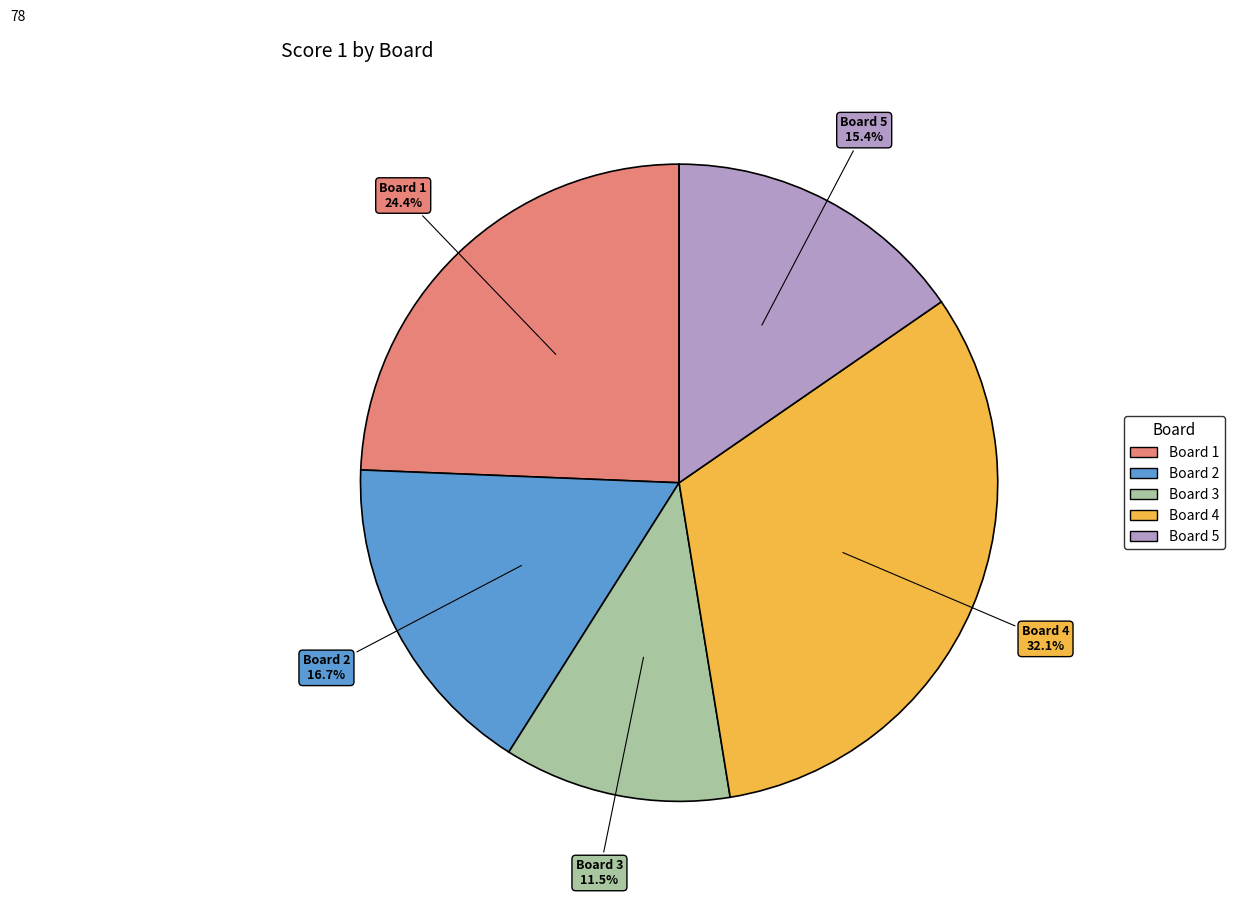

Rank the categories by value from lowest to highest.

Board 3, Board 5, Board 2, Board 1, Board 4